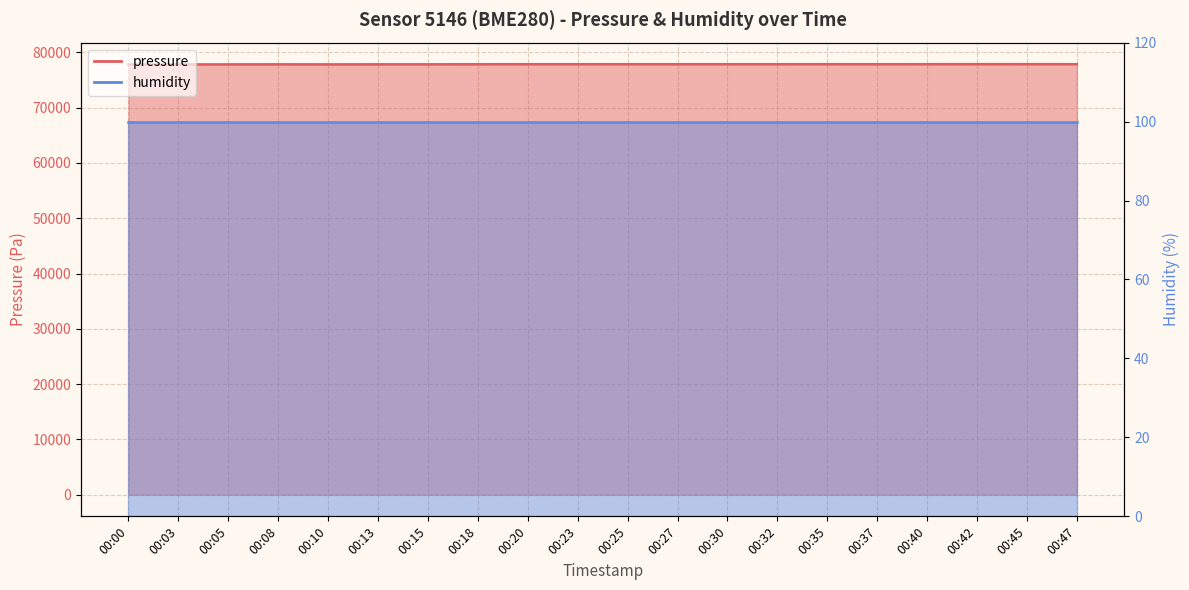

Reading left to right, transcribe all the data shown in this chart.

77772.9	77789.2	77795.3	77807.5	77795.3	77807.5	77807.5	77819.8	77823.8	77823.8	77827.9	77821.8	77825.9	77825.9	77830.0	77821.8	77830.0	77838.1	77836.1	77830.0